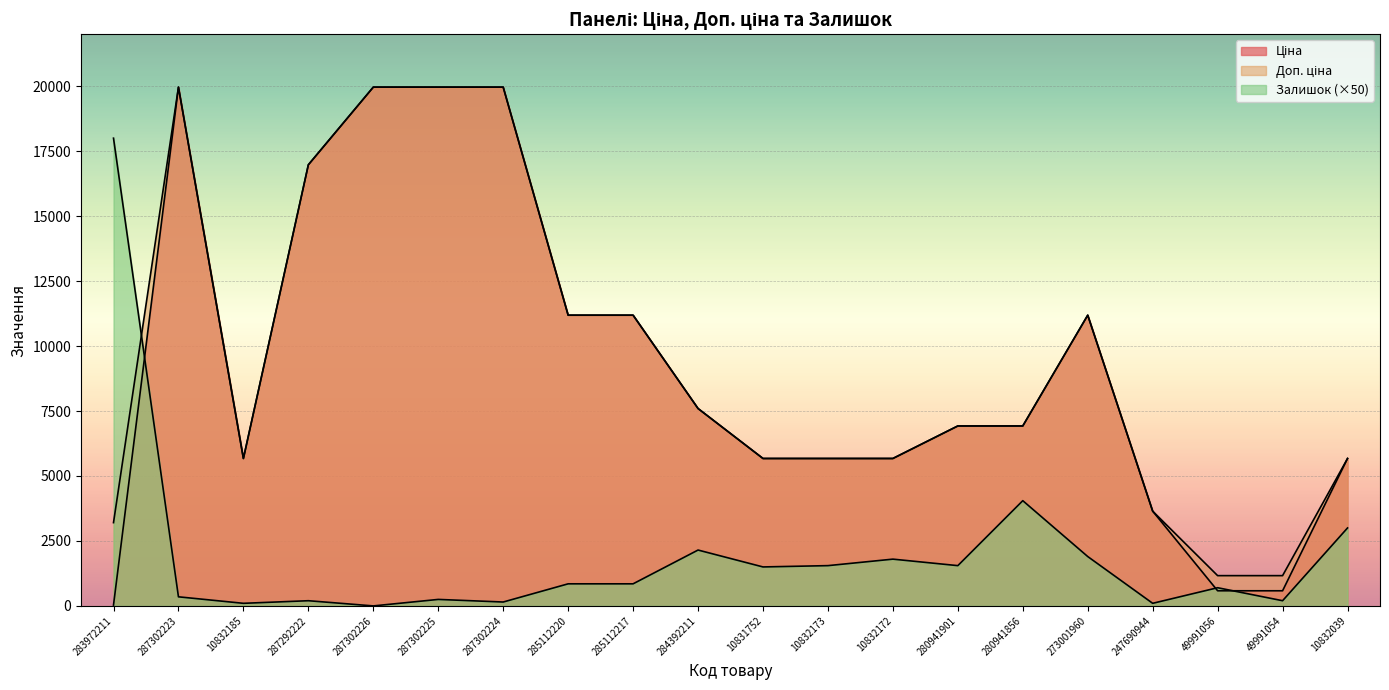

What is the label of the 19th point from the right?

287302223